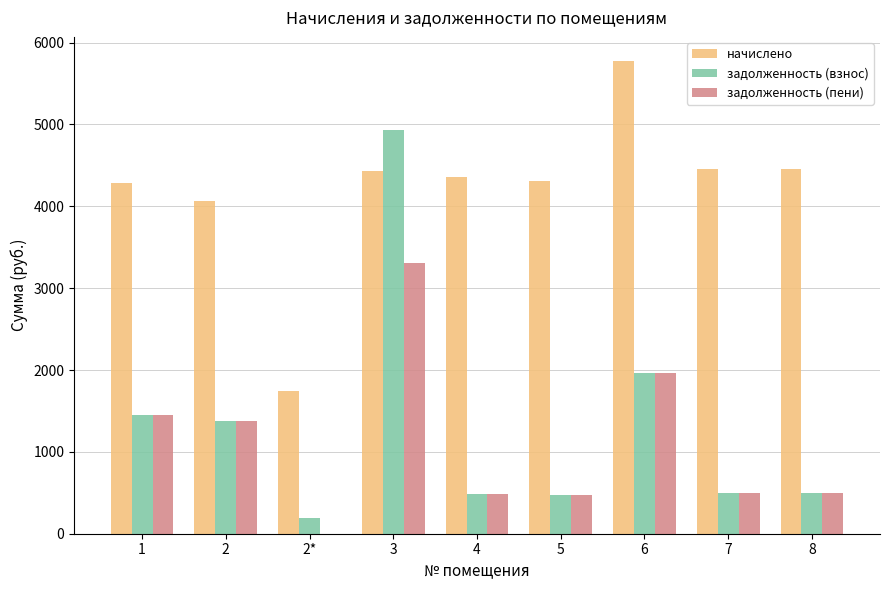

Between 1 and 2*, which series saw the biggest shift?

начислено